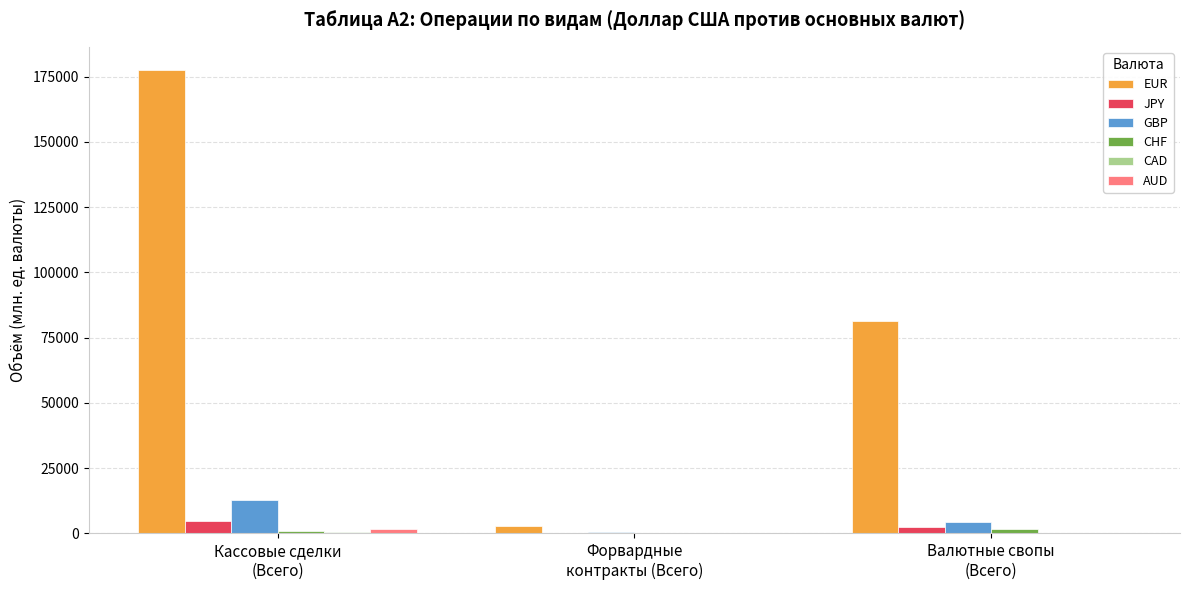

Between Кассовые сделки
(Всего) and Форвардные
контракты (Всего), which series saw the biggest shift?

EUR